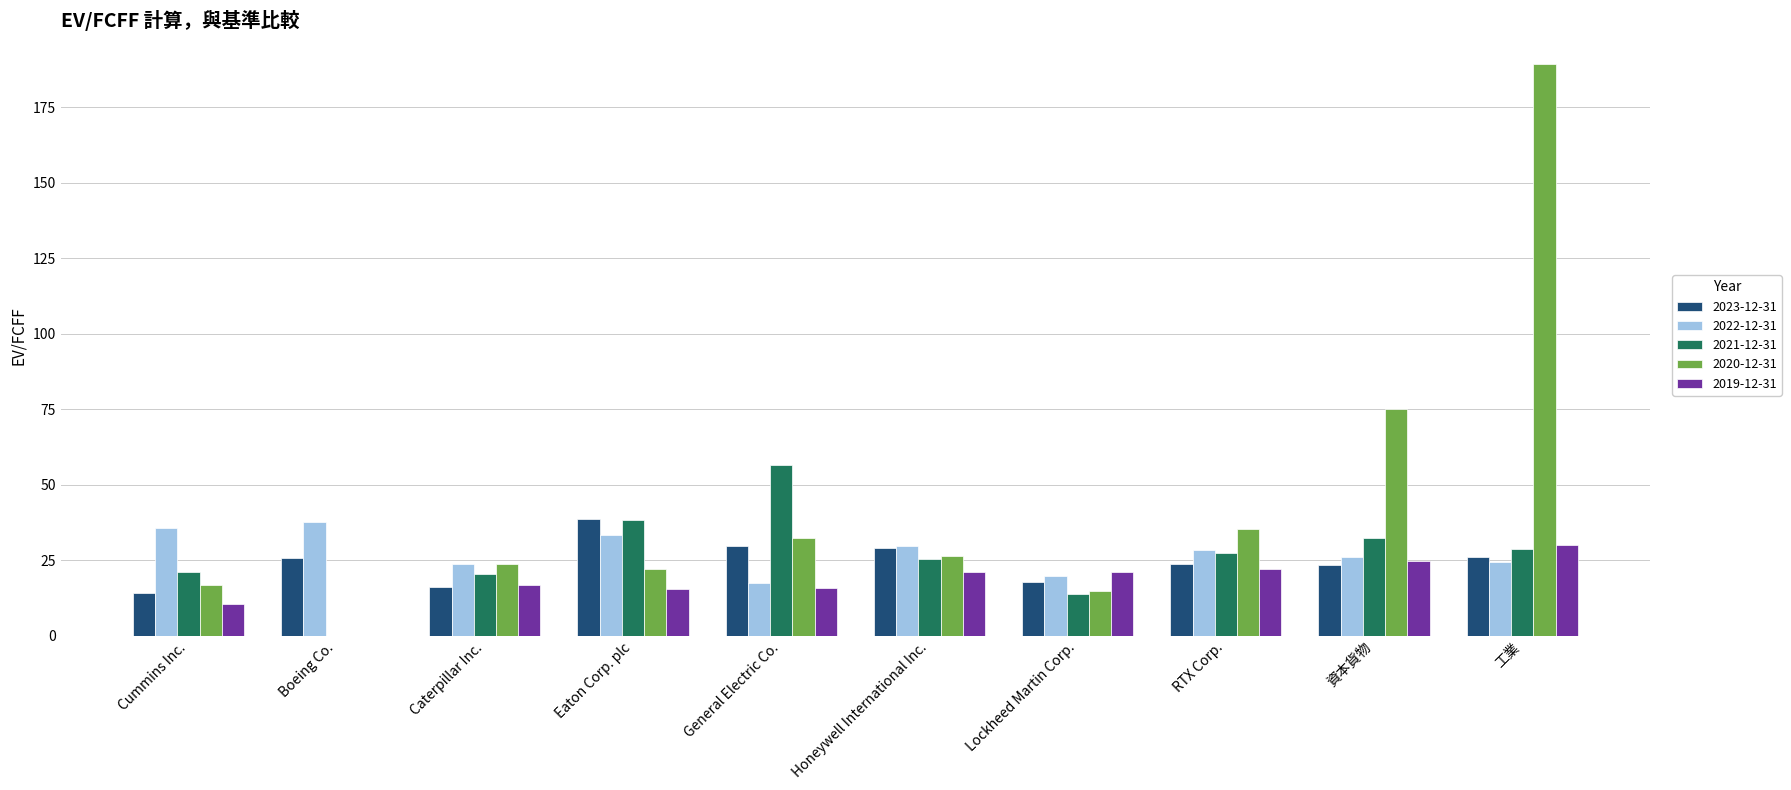

Between Boeing Co. and 資本貨物, which series saw the biggest shift?

2020-12-31